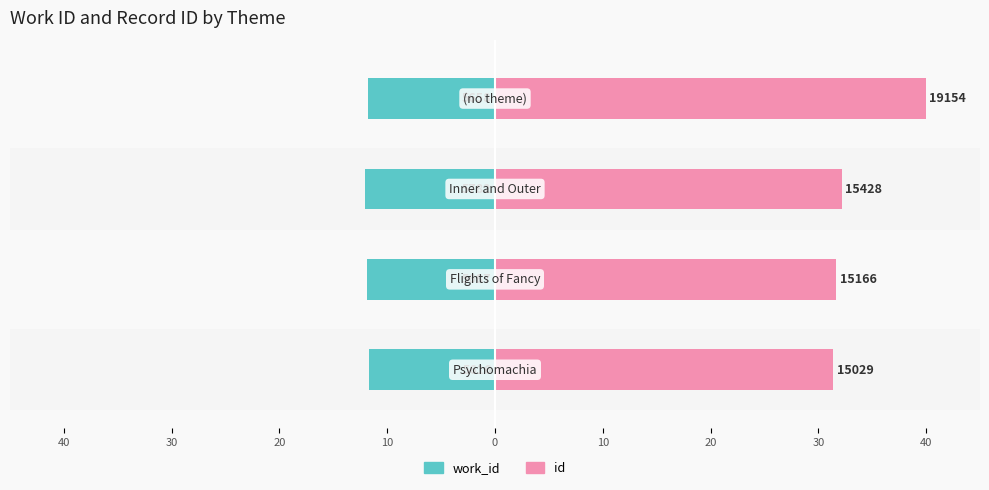

How many values in the id series are below 32?

2